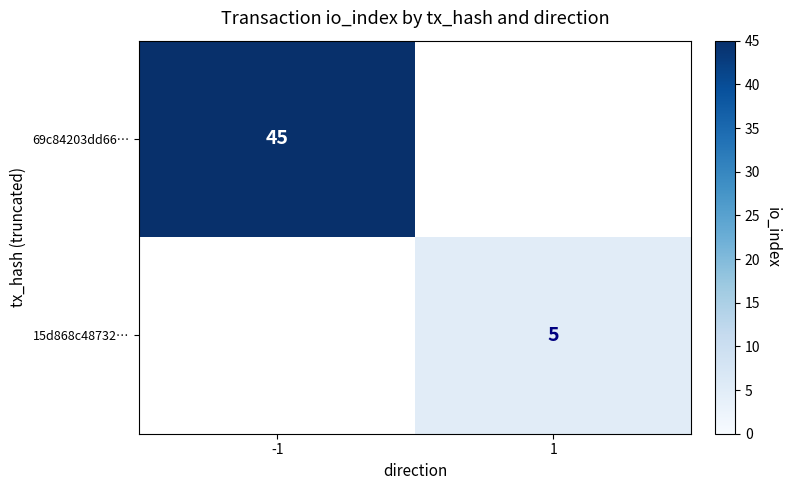

Is it true that 69c84203dd66… equals 45 at -1?

True